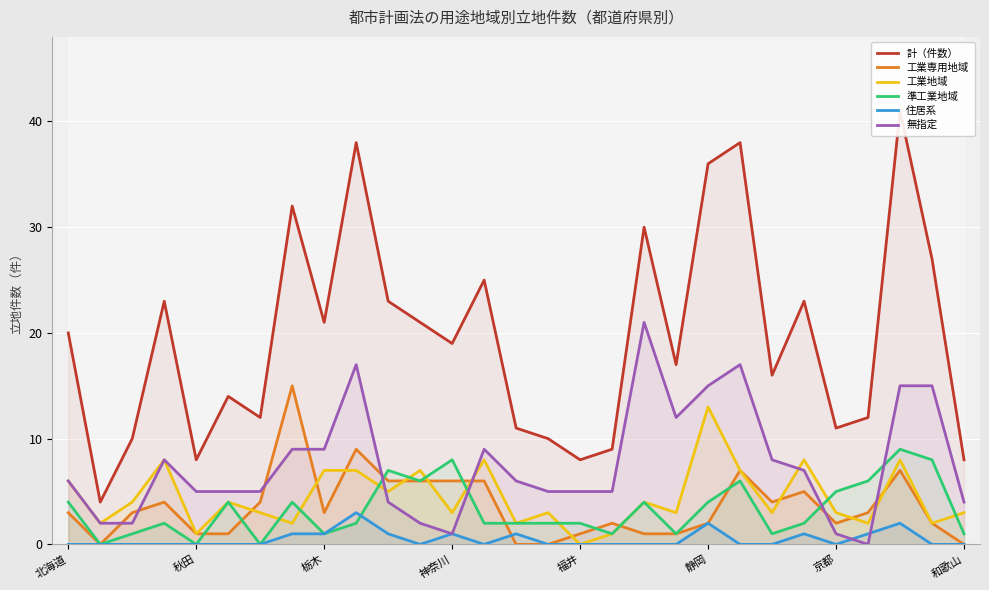

How many categories are shown in the chart?

29